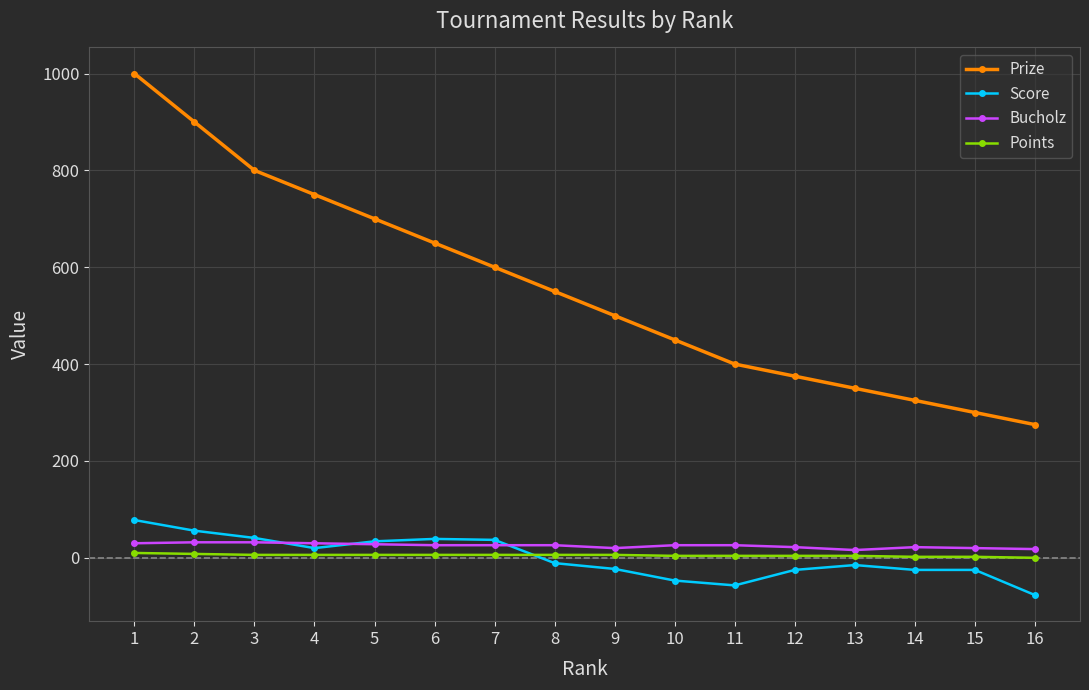

Which label corresponds to the smallest value in the chart?

16